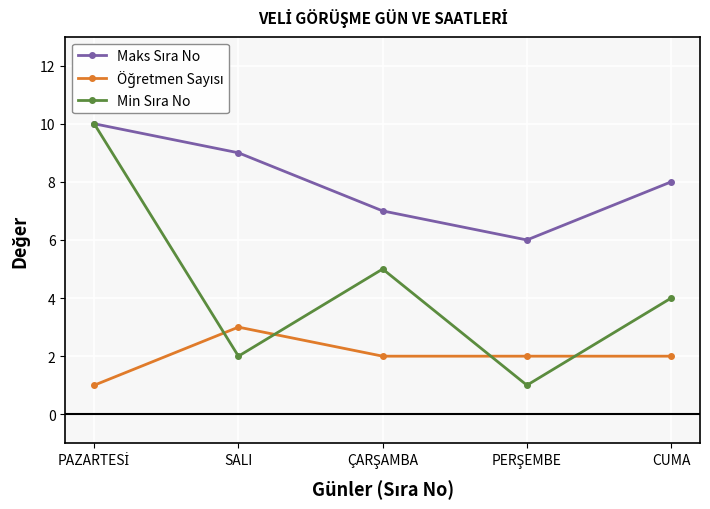

What is the label of the 1st point from the right?

CUMA